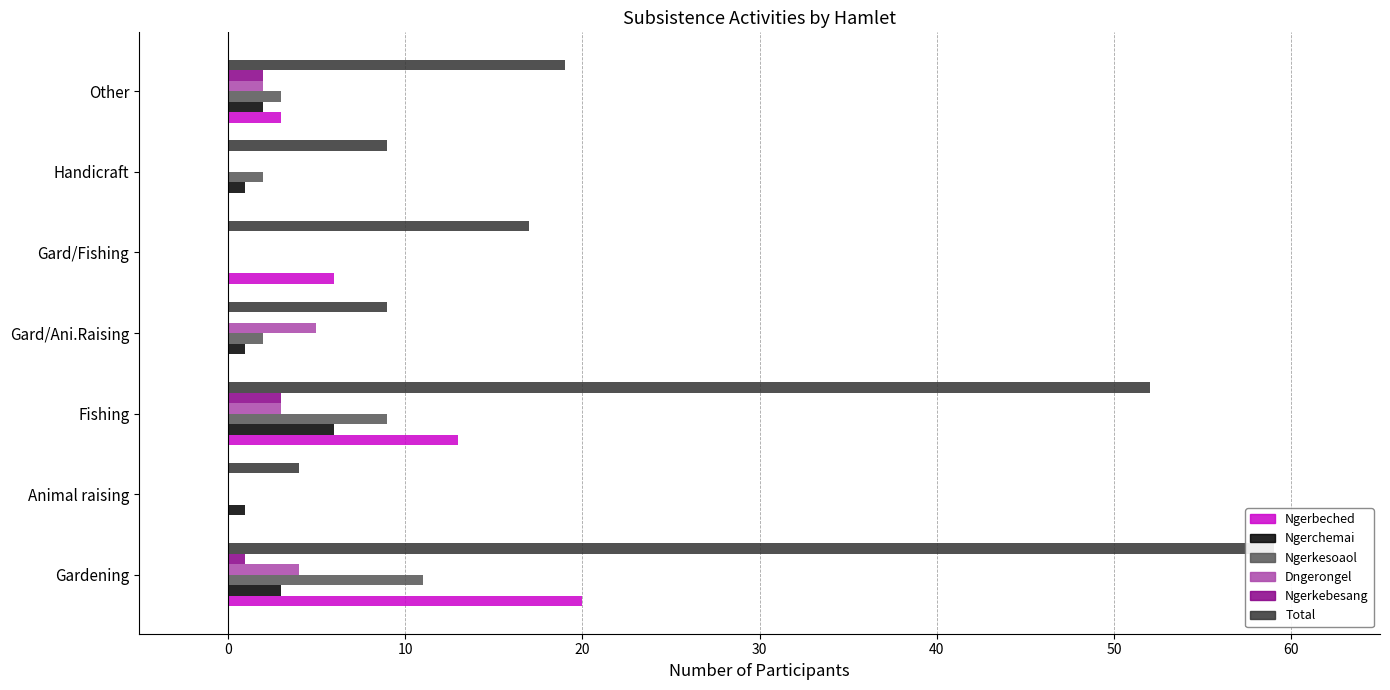

Reading right to left, transcribe all the data shown in this chart.

Ngerbeched: 3	0	6	0	13	0	20
Ngerchemai: 2	1	0	1	6	1	3
Ngerkesoaol: 3	2	0	2	9	0	11
Dngerongel: 2	0	0	5	3	0	4
Ngerkebesang: 2	0	0	0	3	0	1
Total: 19	9	17	9	52	4	59